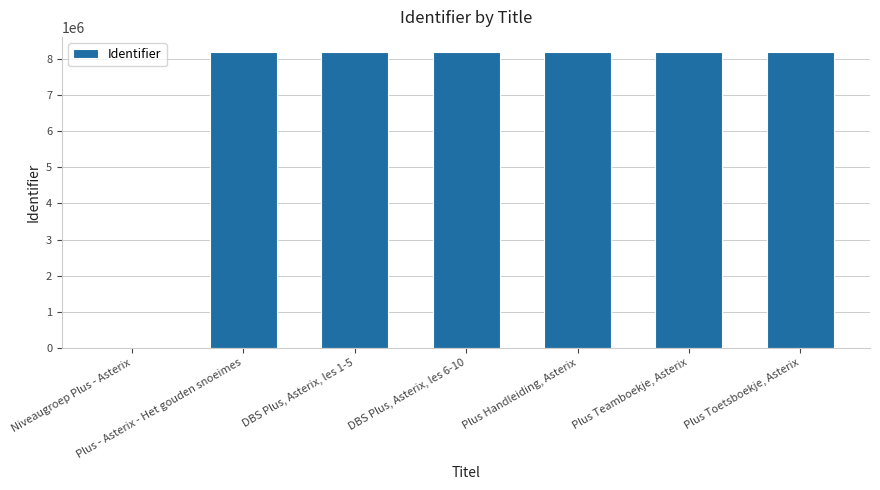

What is the maximum value shown in the chart?

8202473